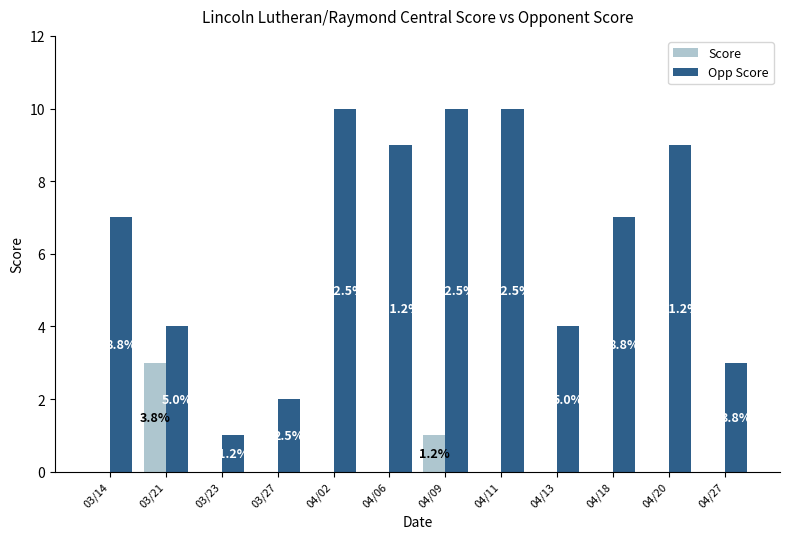

Are the bars horizontal?

No